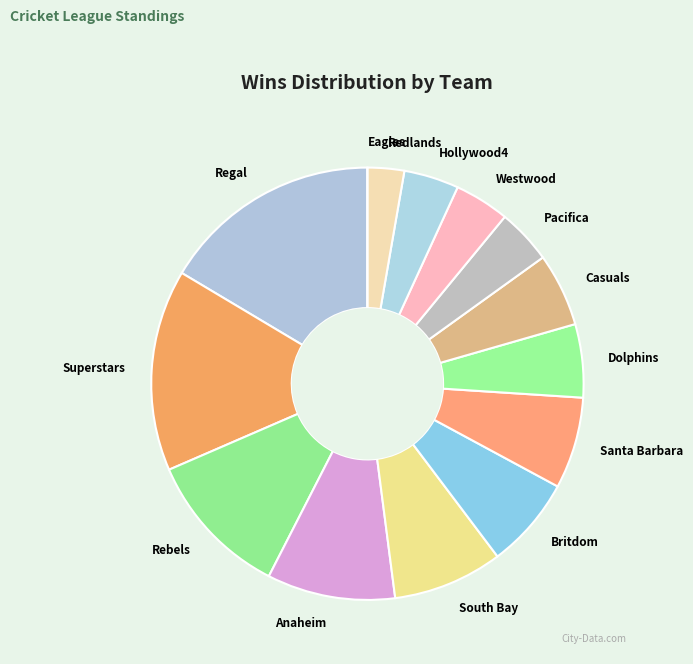

Is there any slice that represents more than half of the pie?

No